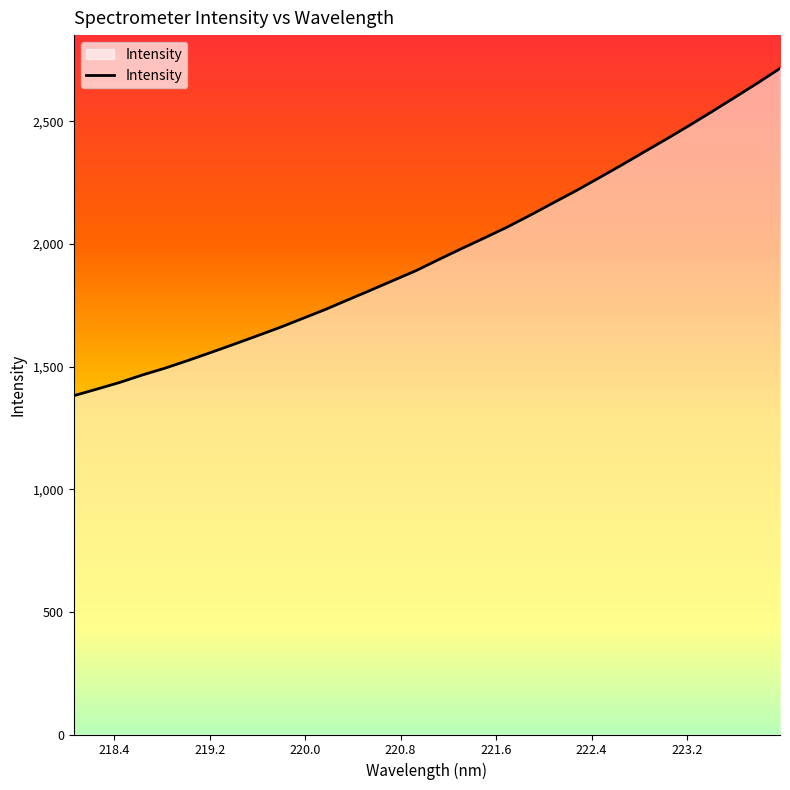

What is the difference between the maximum and minimum values?

1334.8